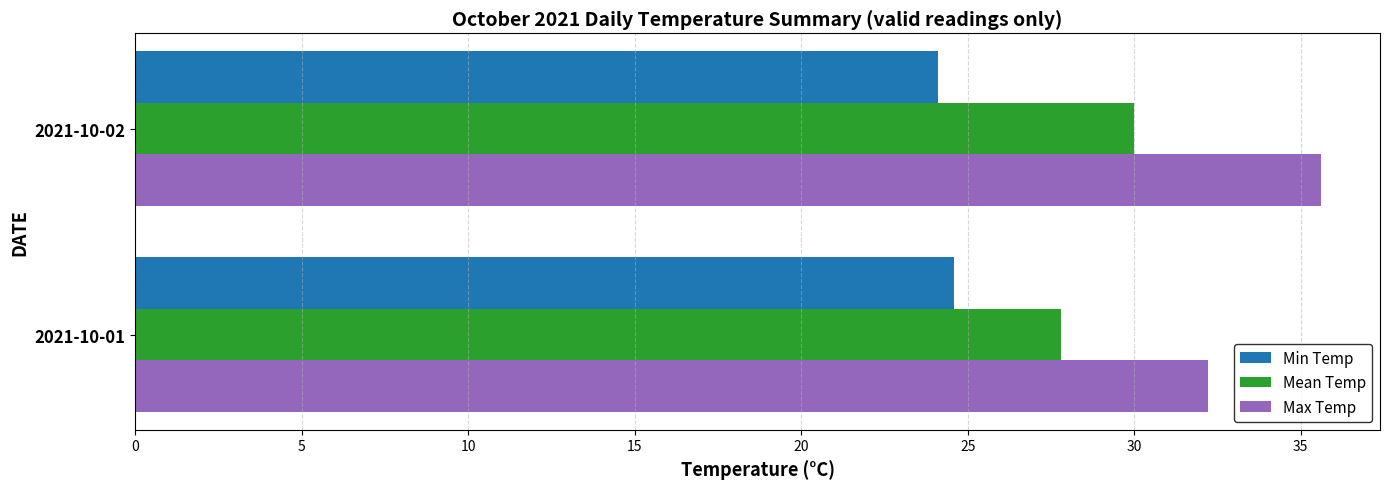

What value does the Max Temp series have at 2021-10-01?

32.2